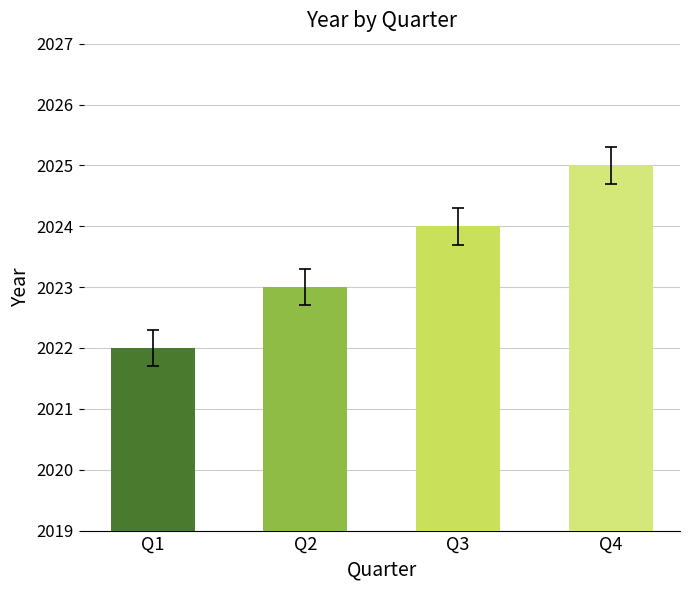

Does the chart contain stacked bars?

No